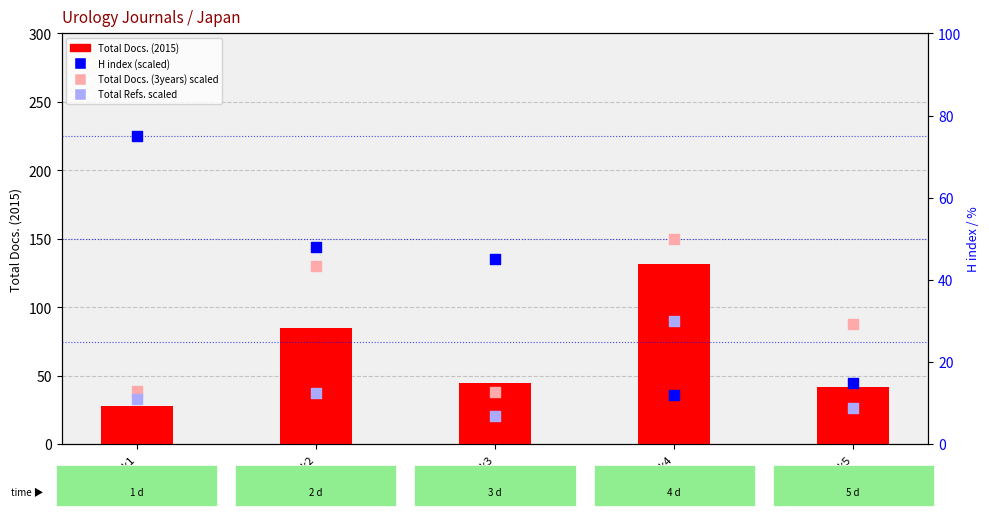

Is the value of H index (scaled) at Rank2 greater than the value of Total Docs. (2015) at Rank1?

Yes